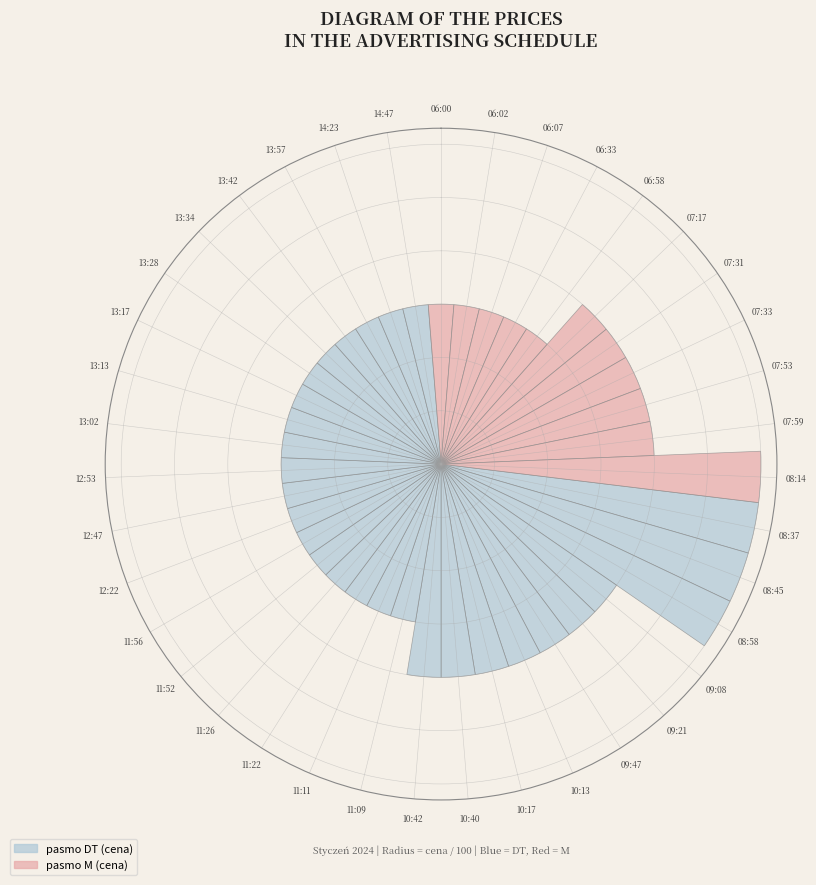

Which has a higher value, 06:58 or 09:08?

09:08